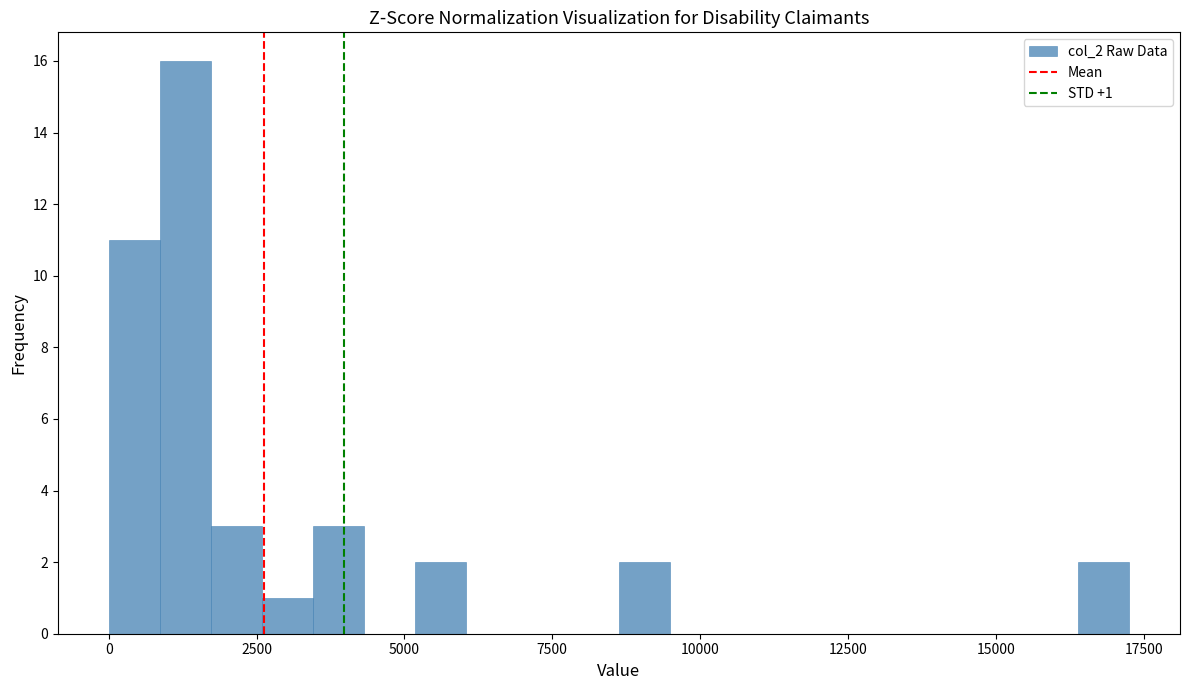

Read against the x-axis, roughly where is the centre of the tallest bar?

1500